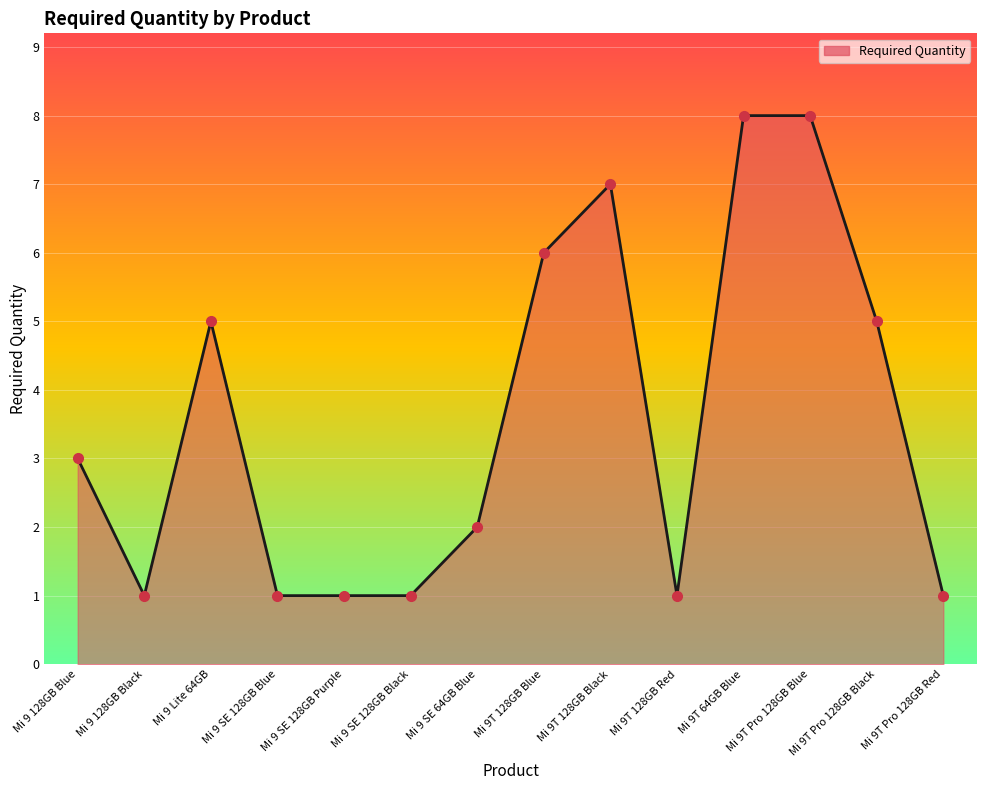

Is it true that the value at Mi 9 128GB Black is 1?

True